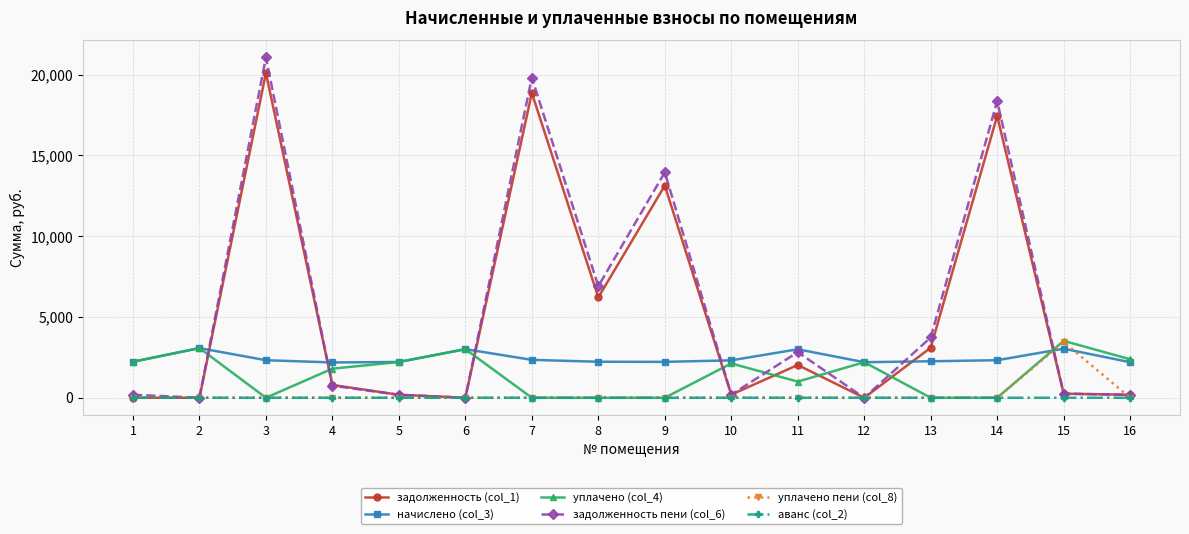

Which series ends up on top after the final intersection of начислено (col_3) and задолженность (col_1)?

начислено (col_3)